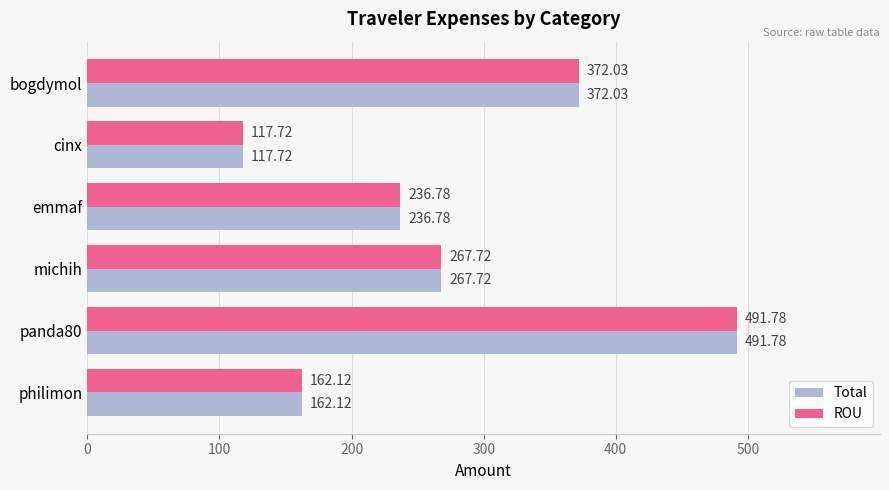

At which label is Total closest to 304?

michih